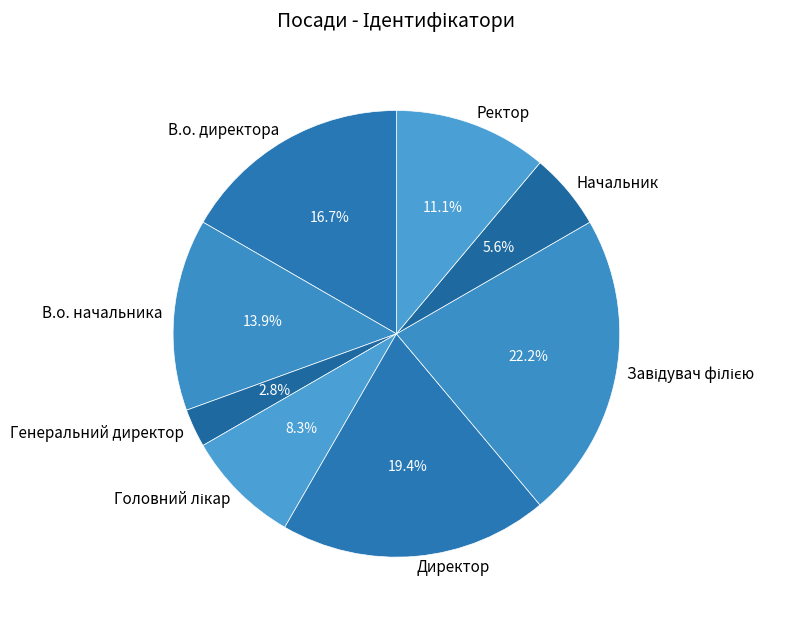

To the nearest percent, what portion does В.о. директора represent?

17%